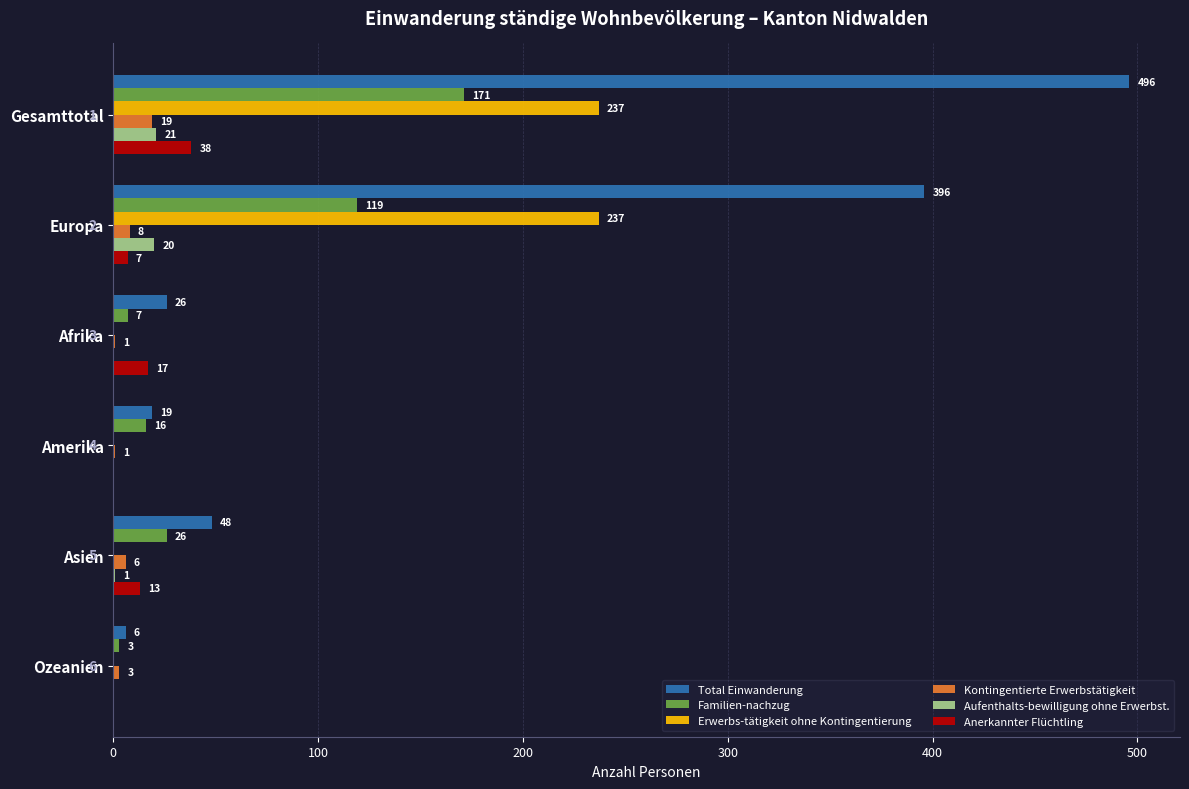

Which series changed the most between Afrika and Ozeanien?

Total Einwanderung